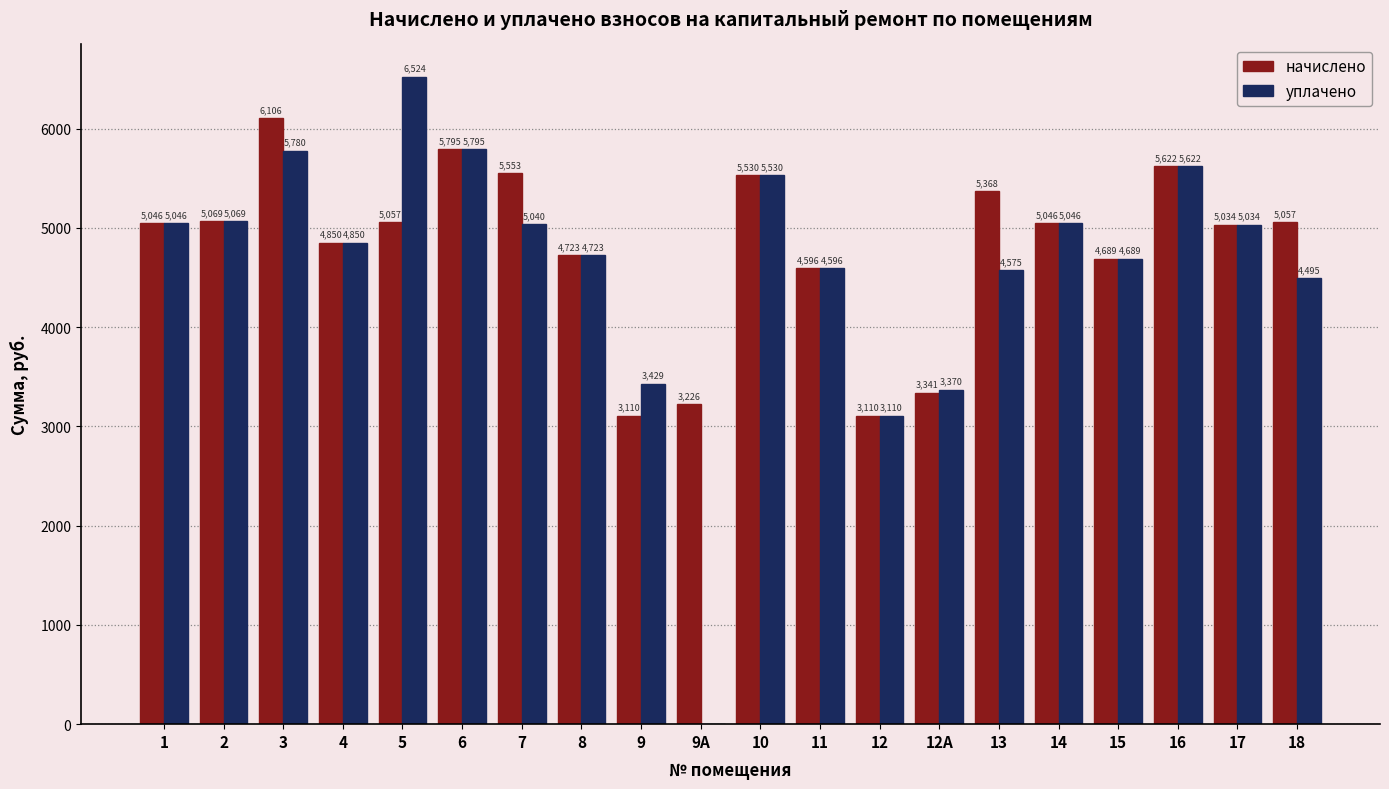

The начислено series shows 7745.8 at 11. True or false?

False